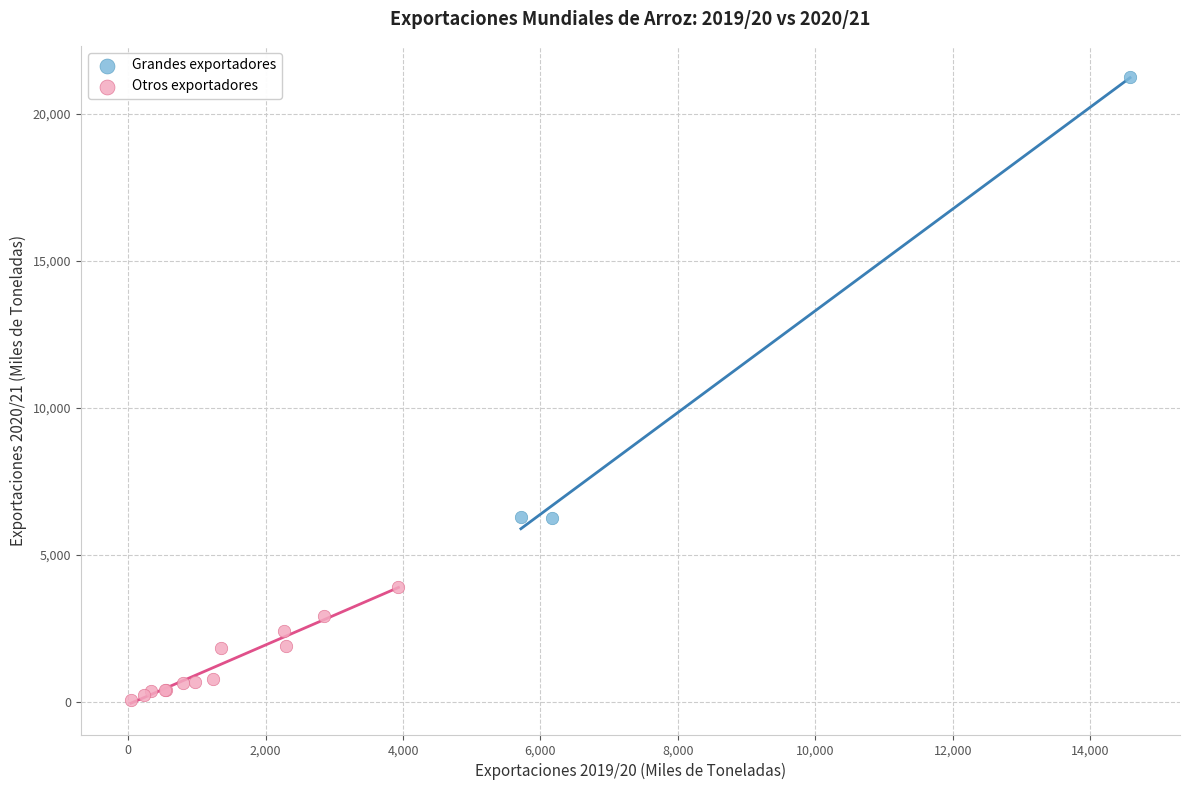

Which series has the widest spread of Y values?

Grandes exportadores